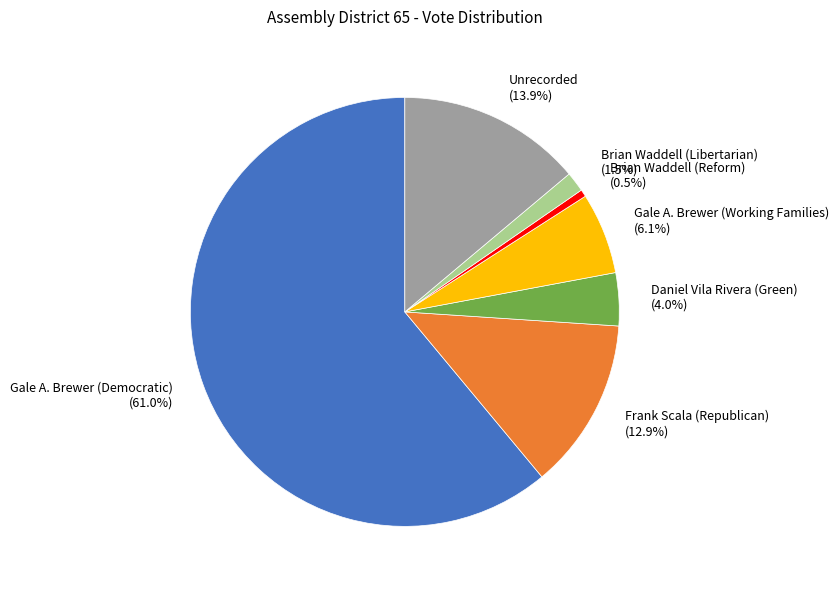

Rank the categories by value from lowest to highest.

Brian Waddell (Reform), Brian Waddell (Libertarian), Daniel Vila Rivera (Green), Gale A. Brewer (Working Families), Frank Scala (Republican), Unrecorded, Gale A. Brewer (Democratic)